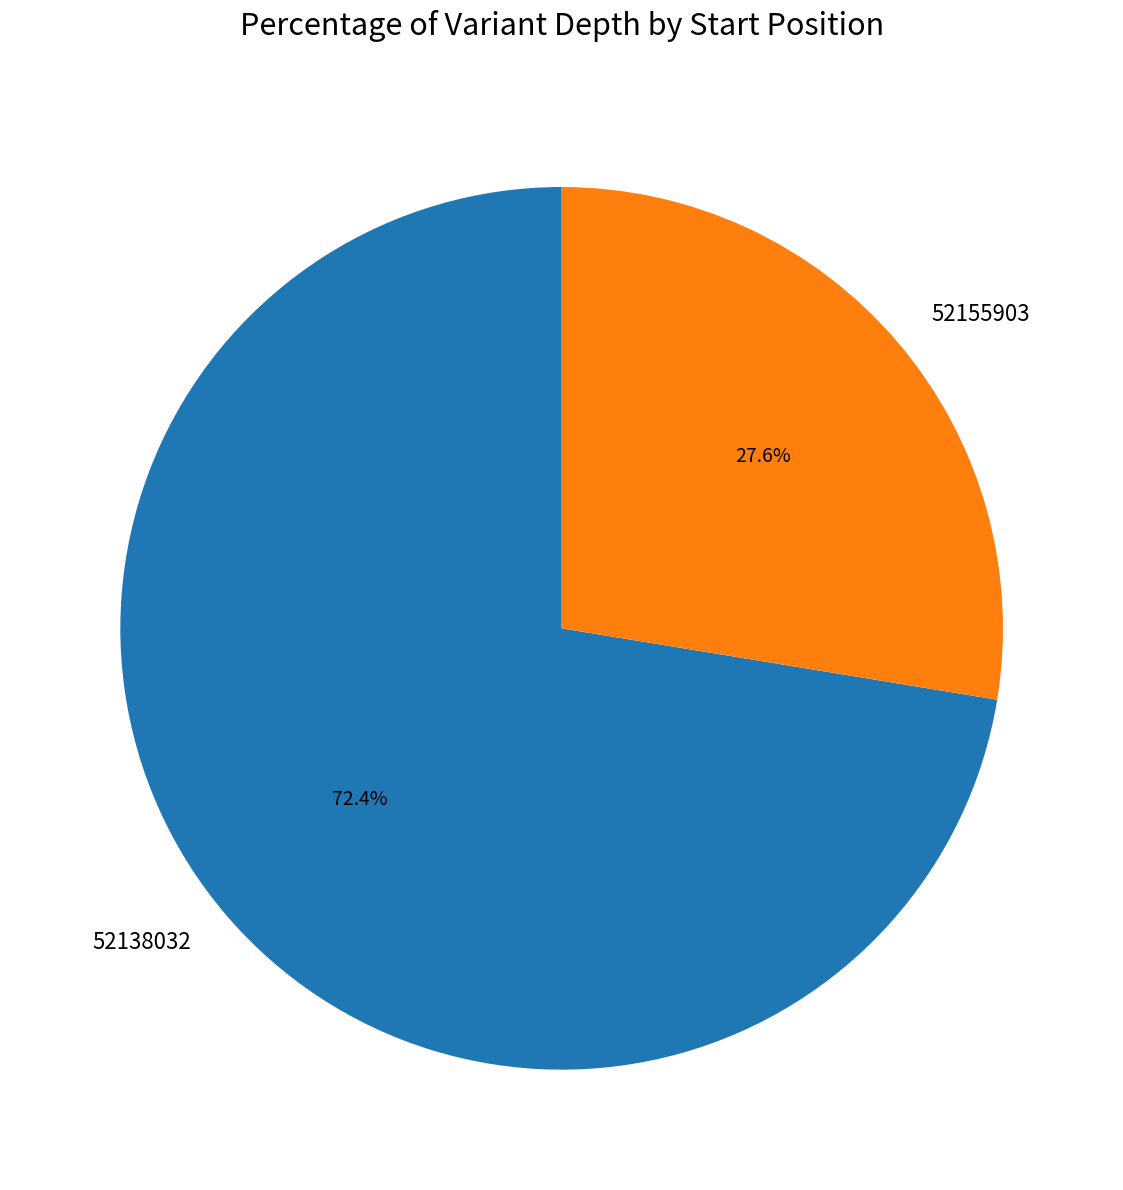

What is the majority slice?

52138032